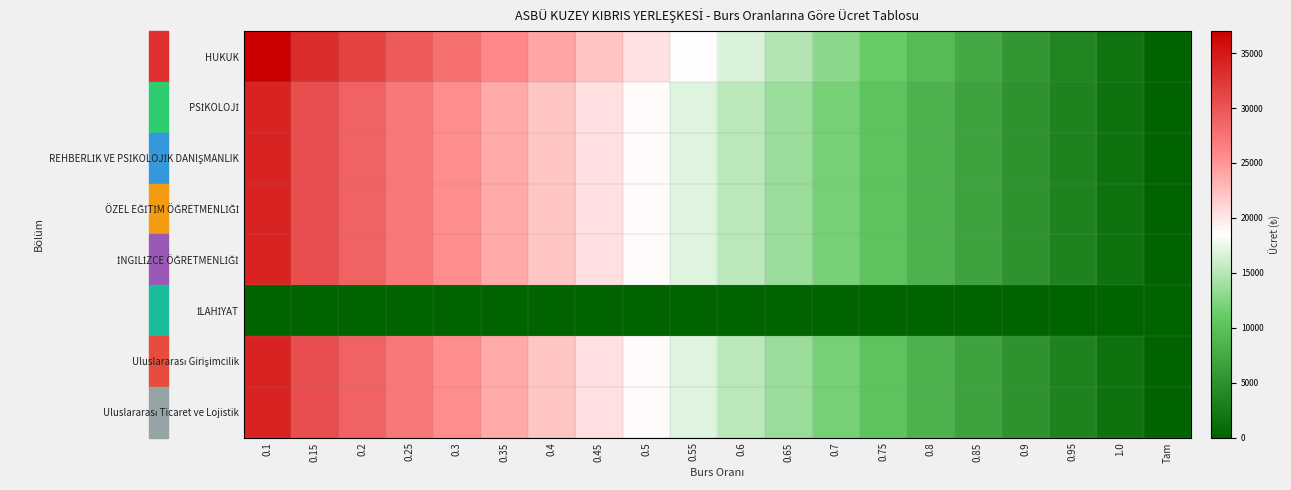

Rank the series by their maximum value, from highest to lowest.

HUKUK, PSİKOLOJİ, REHBERLİK VE PSİKOLOJİK DANIŞMANLIK, ÖZEL EĞİTİM ÖĞRETMENLİĞİ, İNGİLİZCE ÖĞRETMENLİĞİ, Uluslararası Girişimcilik, Uluslararası Ticaret ve Lojistik, İLAHİYAT